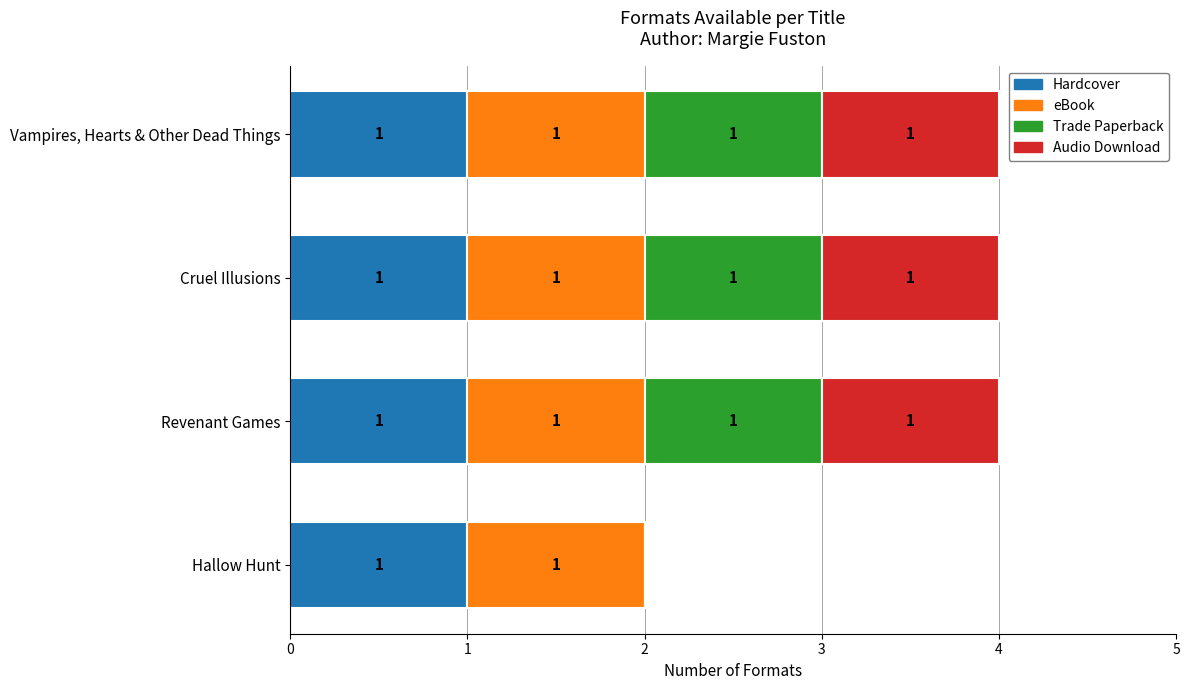

The value of Hardcover at Revenant Games is 1. True or false?

True